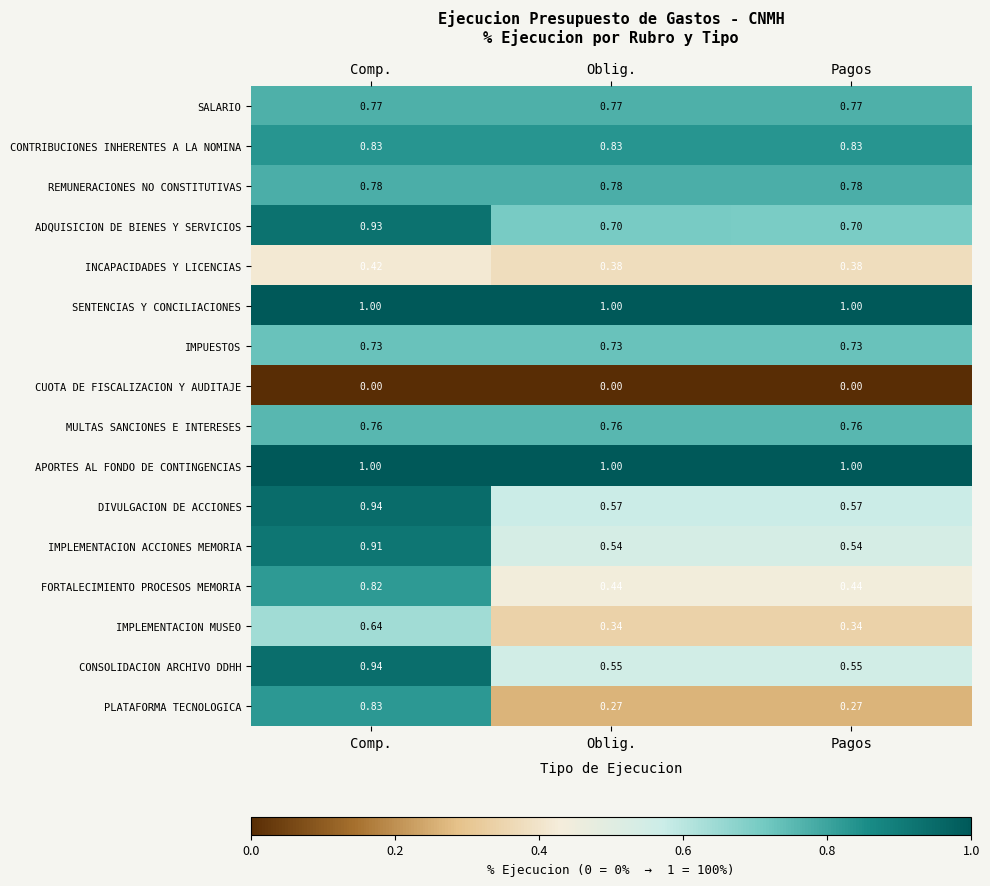

Is the value of ADQUISICION DE BIENES Y SERVICIOS at Pagos greater than the value of DIVULGACION DE ACCIONES at Comp.?

No